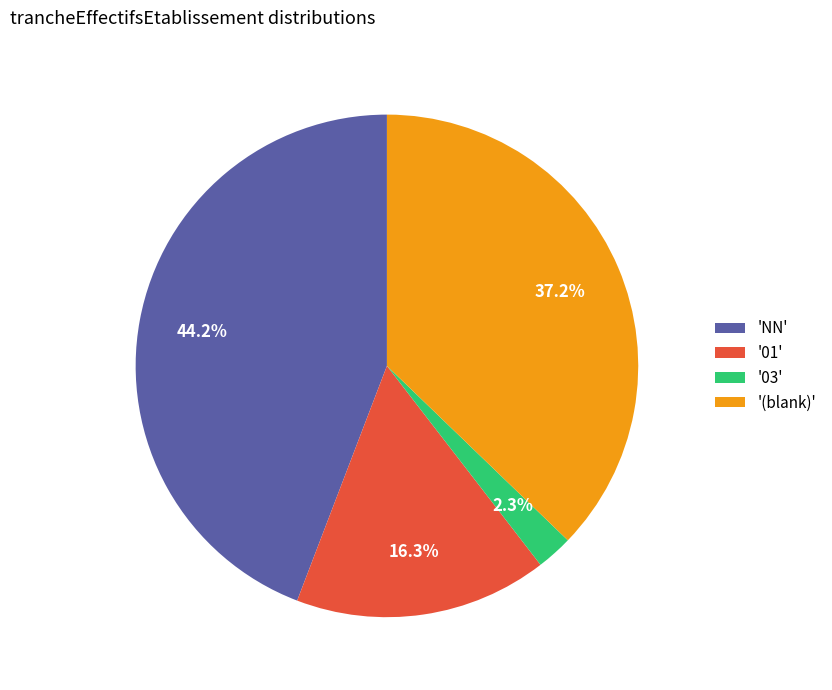

How much of the chart is everything except 'NN'?

55.8%